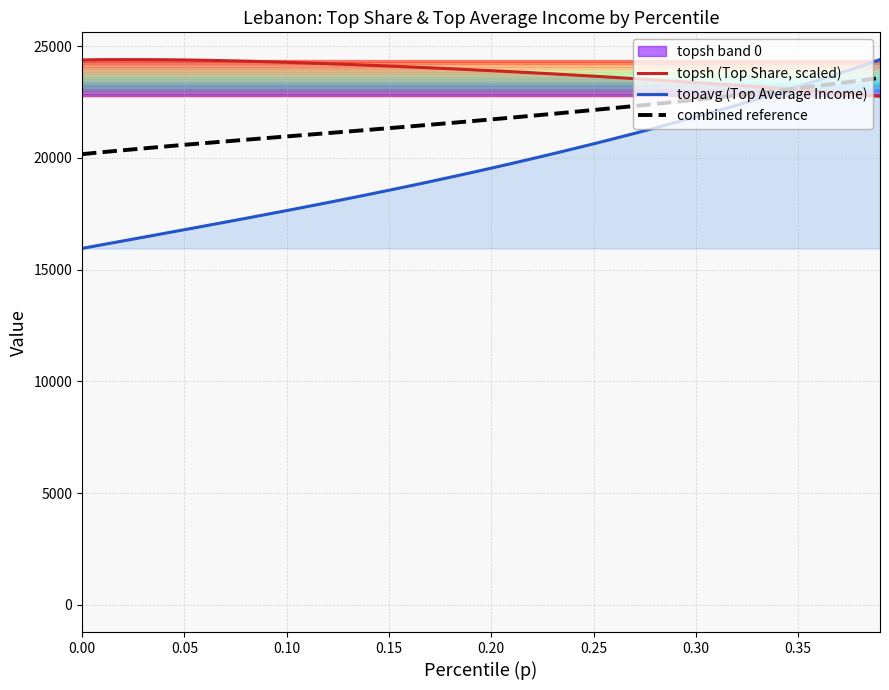

What is the minimum value for topsh (Top Share, scaled)?

22753.4